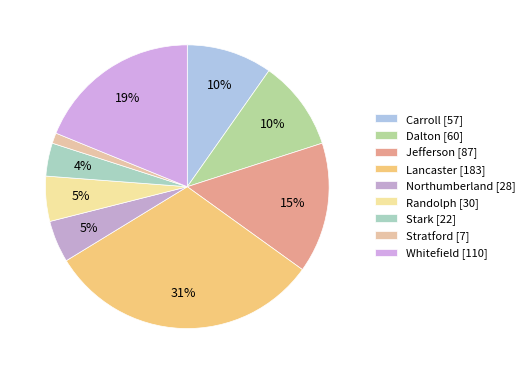

What is the change in value from Northumberland to Stark?

-6